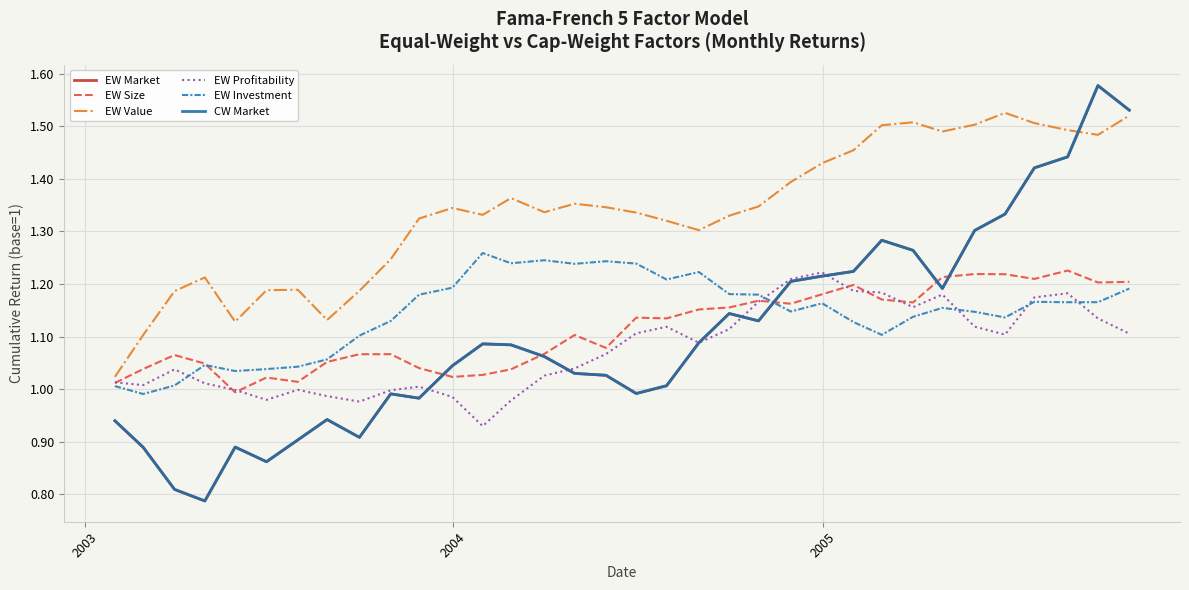

How many lines are shown in the chart?

6